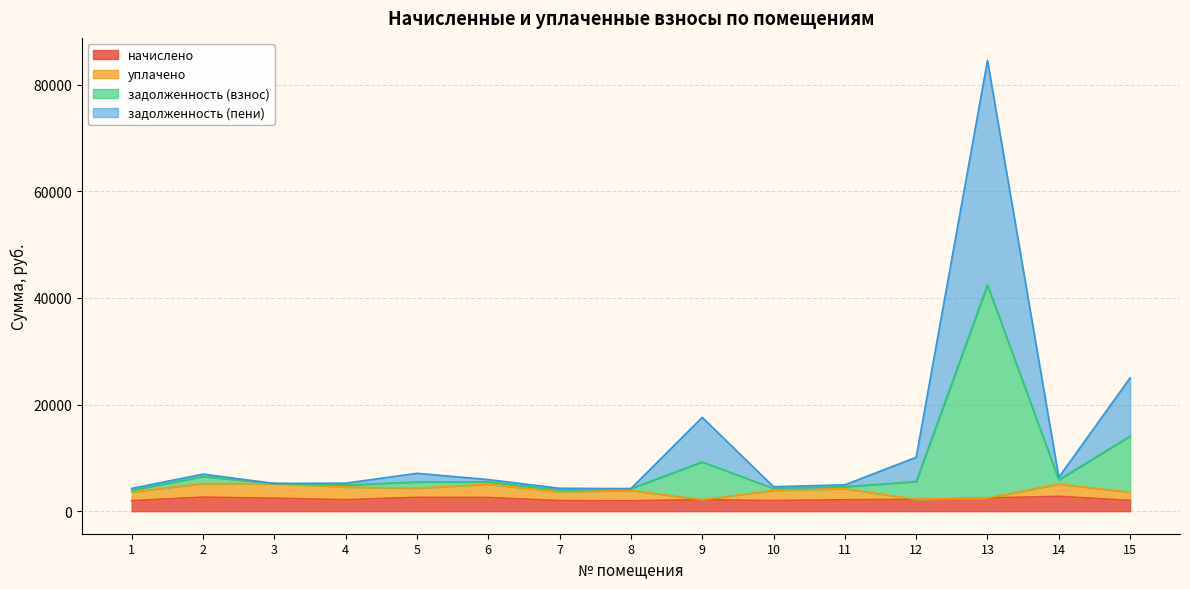

What is the minimum value for начислено?

1954.1